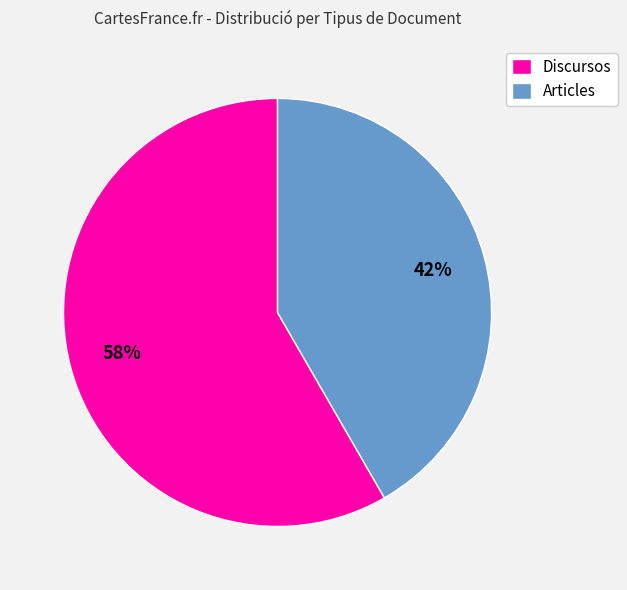

Rank the categories by value from highest to lowest.

Discursos, Articles